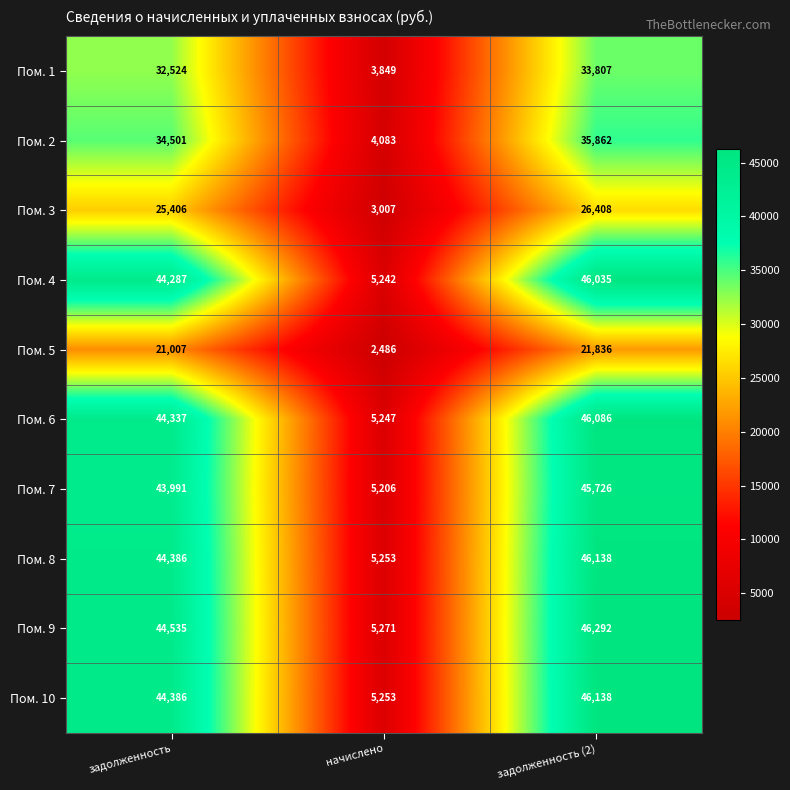

At which label is Пом. 3 closest to 14707?

задолженность